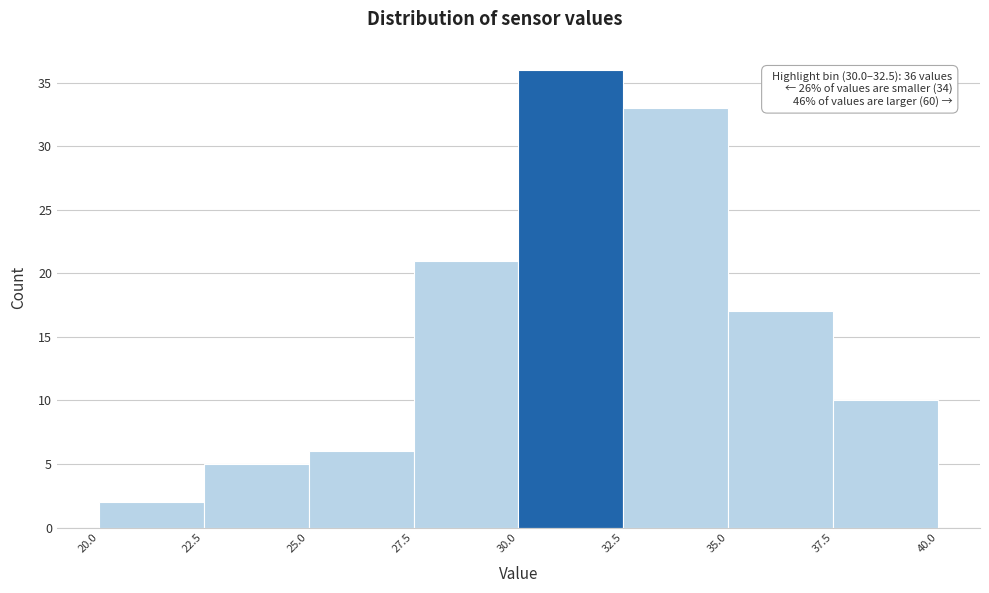

Over which range of the x-axis is the bar tallest?

30.0 to 32.5